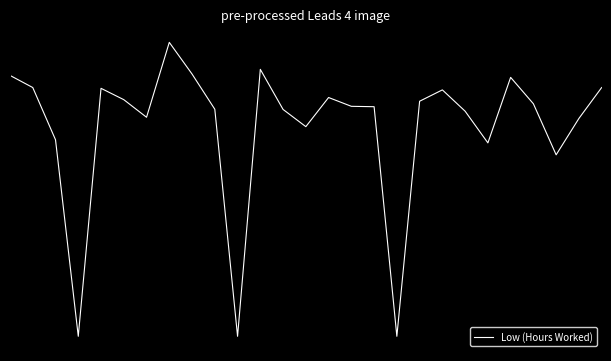

Does the chart display data point markers on the line(s)?

No